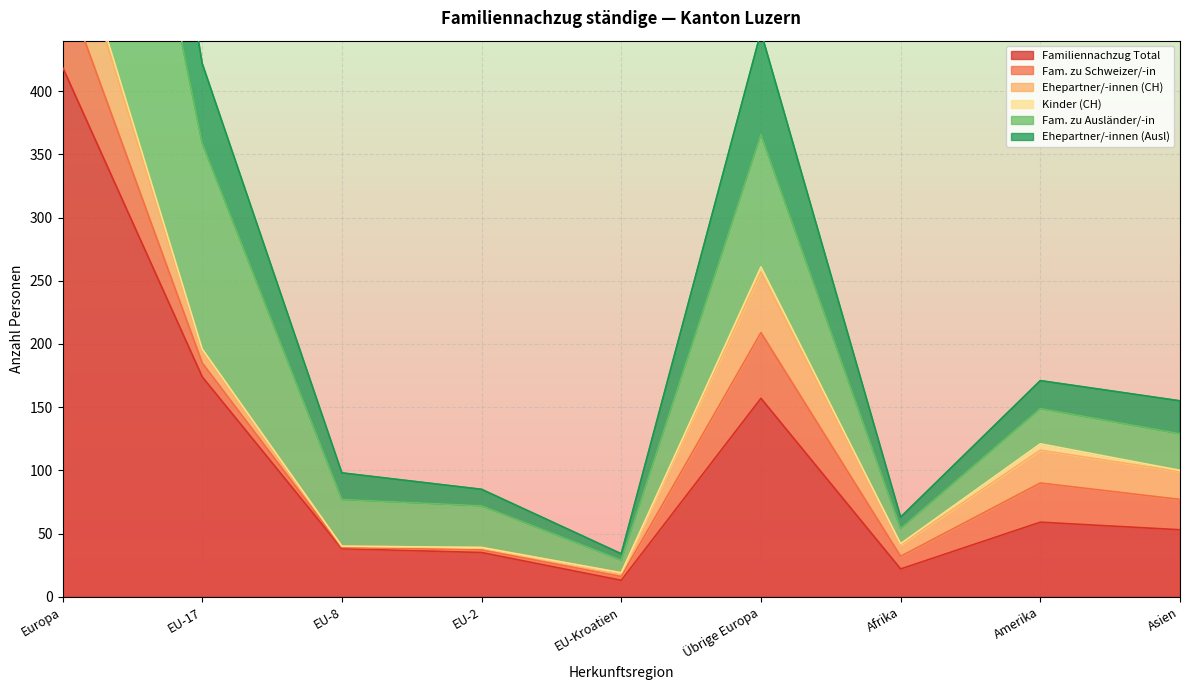

Which label corresponds to the largest value in the chart?

Europa